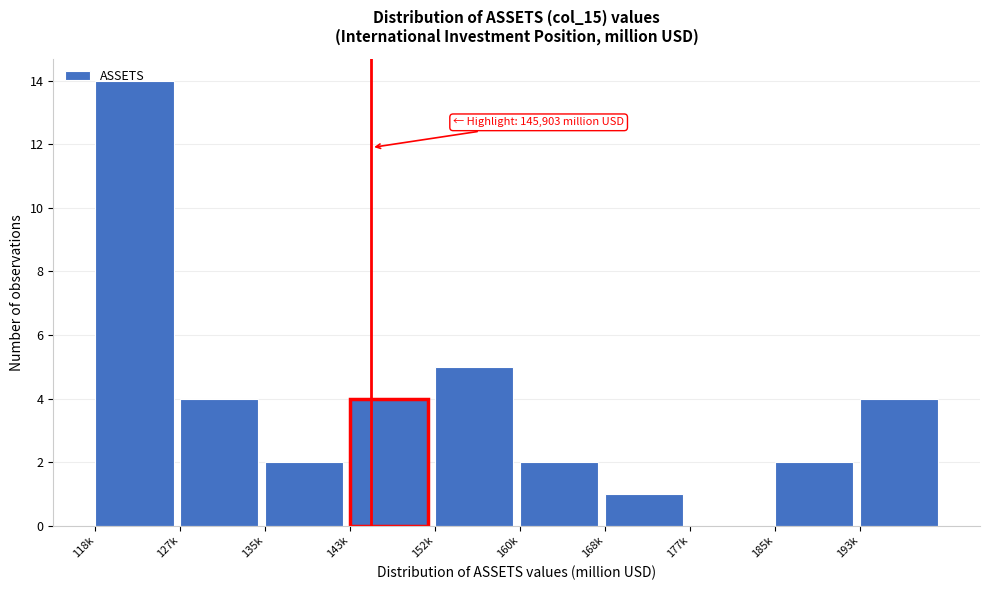

The value at 143k is 4. True or false?

True